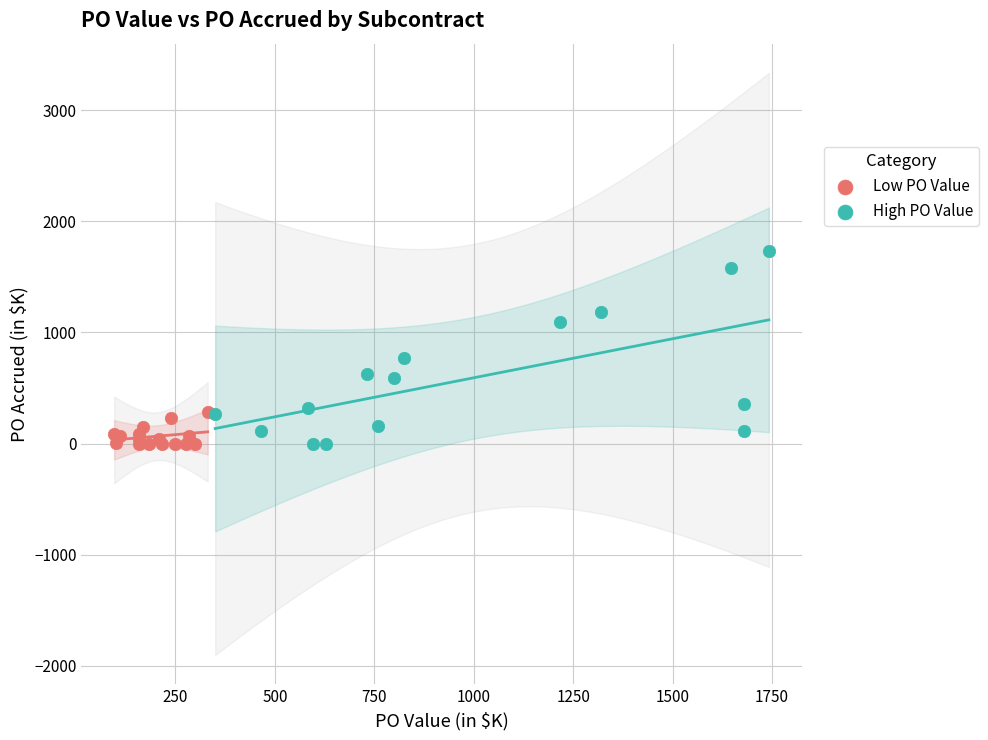

Which series has the widest spread of Y values?

High PO Value